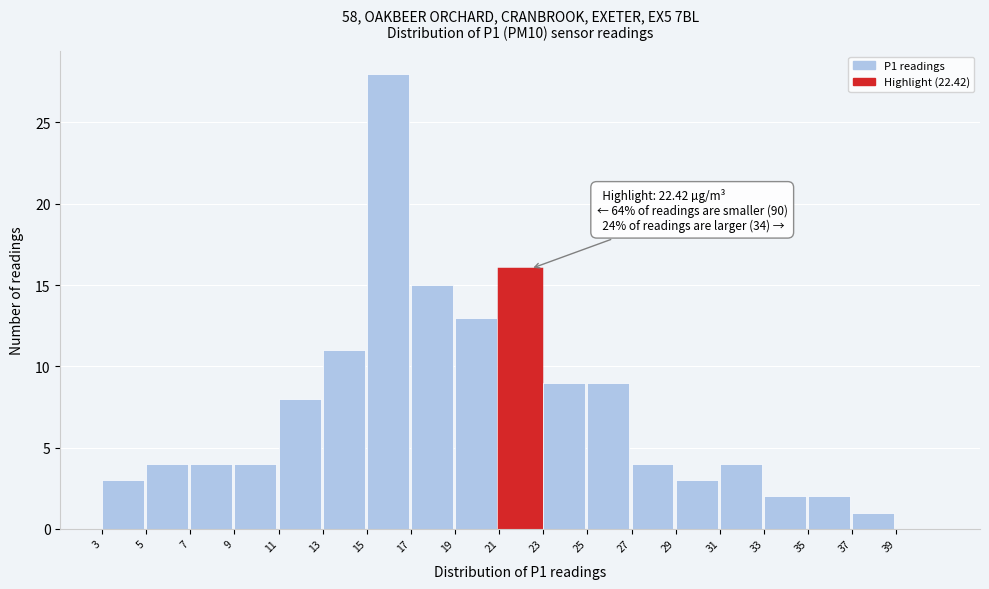

Over which range of the x-axis is the bar tallest?

15 to 17